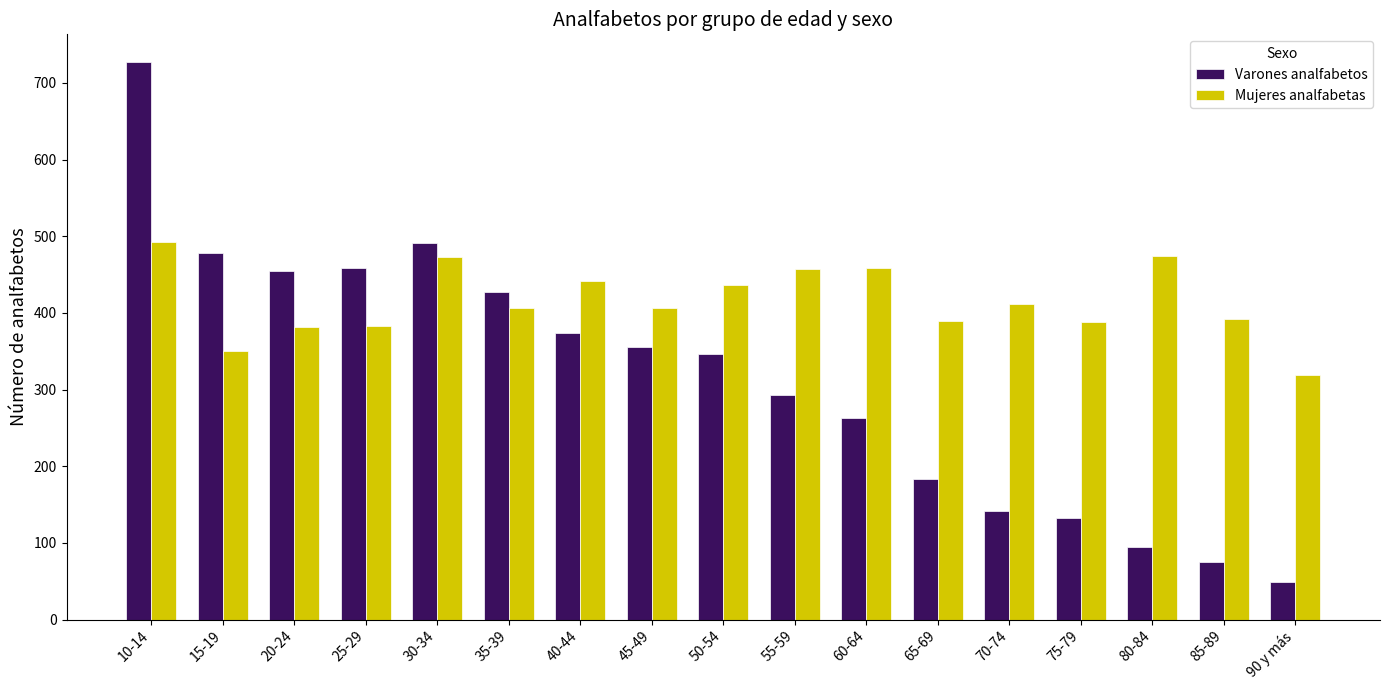

At how many categories does at least one series exceed 525?

1